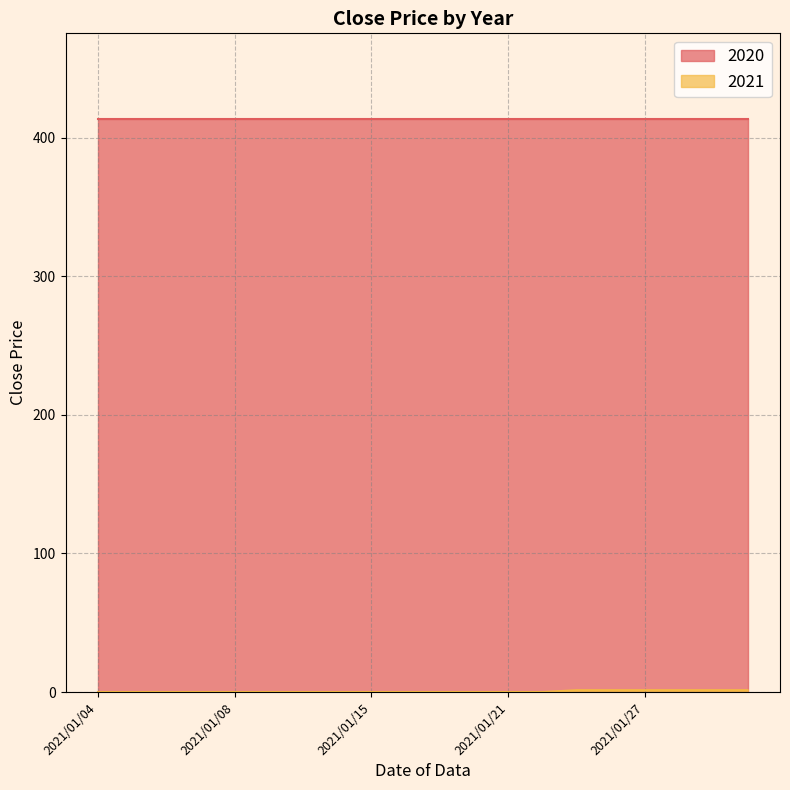

What is the label of the 16th point from the right?

2021/01/08